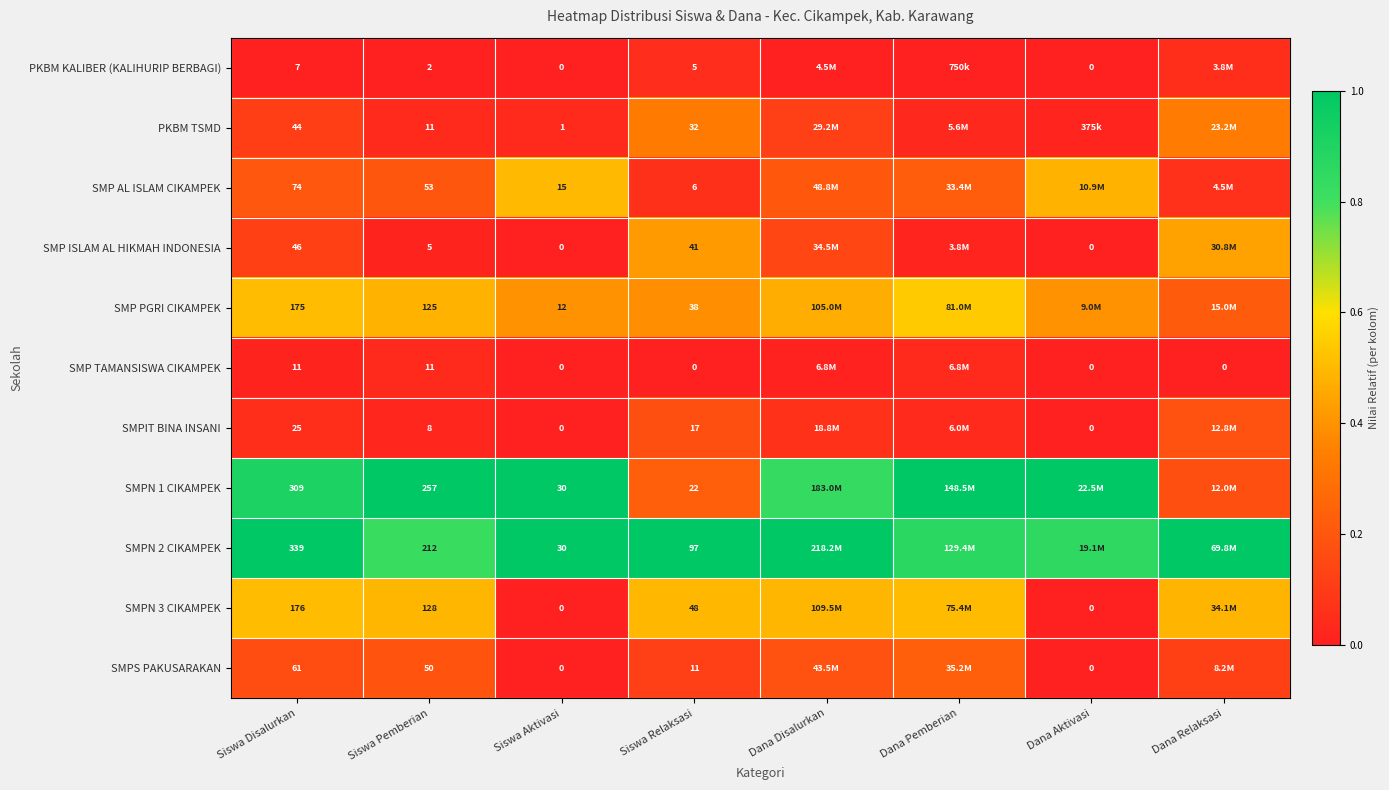

Is the value of SMPN 1 CIKAMPEK at Siswa Pemberian greater than the value of PKBM TSMD at Siswa Aktivasi?

Yes